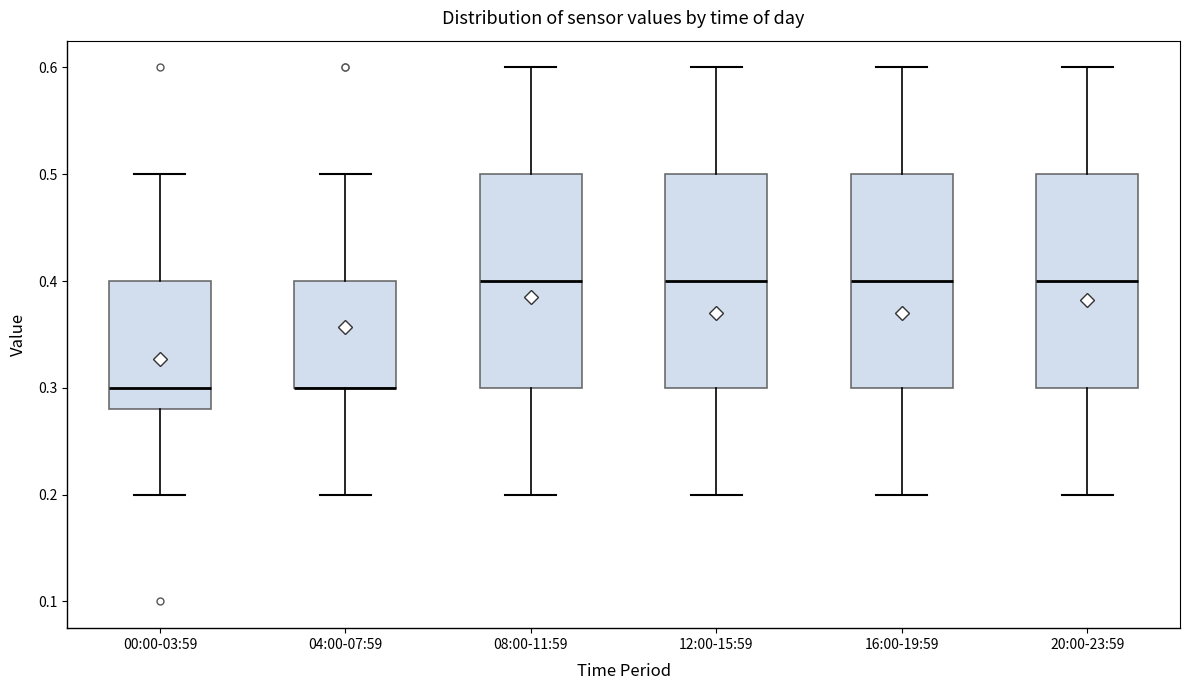

Reading left to right, read every box against the y-axis: the position of its median line, the range the box covers, and the ends of its whiskers. The values are not printed on the chart, so give them approximately, as read against the axis.

00:00-03:59: median 0.30, box 0.28 to 0.40, whiskers 0.20 to 0.50
04:00-07:59: median 0.30 (drawn on the box's lower edge), box 0.30 to 0.40, whiskers 0.20 to 0.50
08:00-11:59: median 0.40, box 0.30 to 0.50, whiskers 0.20 to 0.60
12:00-15:59: median 0.40, box 0.30 to 0.50, whiskers 0.20 to 0.60
16:00-19:59: median 0.40, box 0.30 to 0.50, whiskers 0.20 to 0.60
20:00-23:59: median 0.40, box 0.30 to 0.50, whiskers 0.20 to 0.60